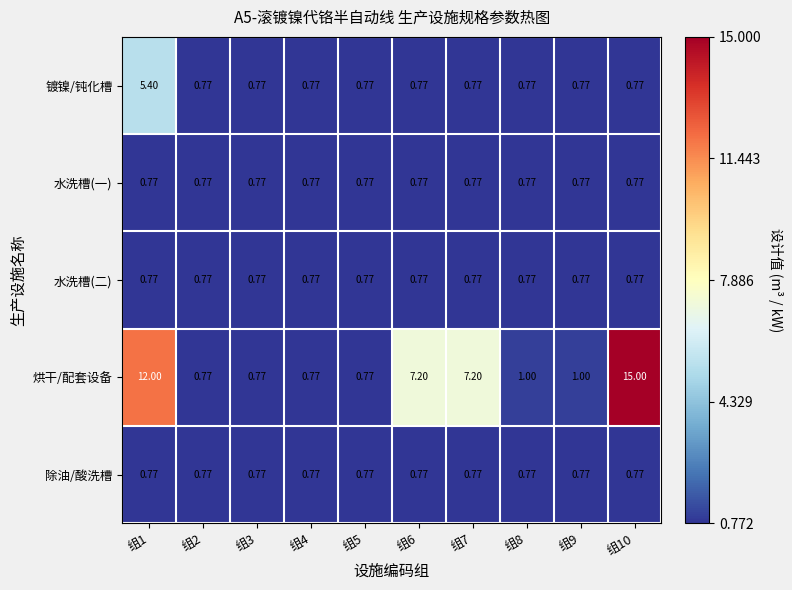

Which series has the largest range (max minus min)?

烘干/配套设备